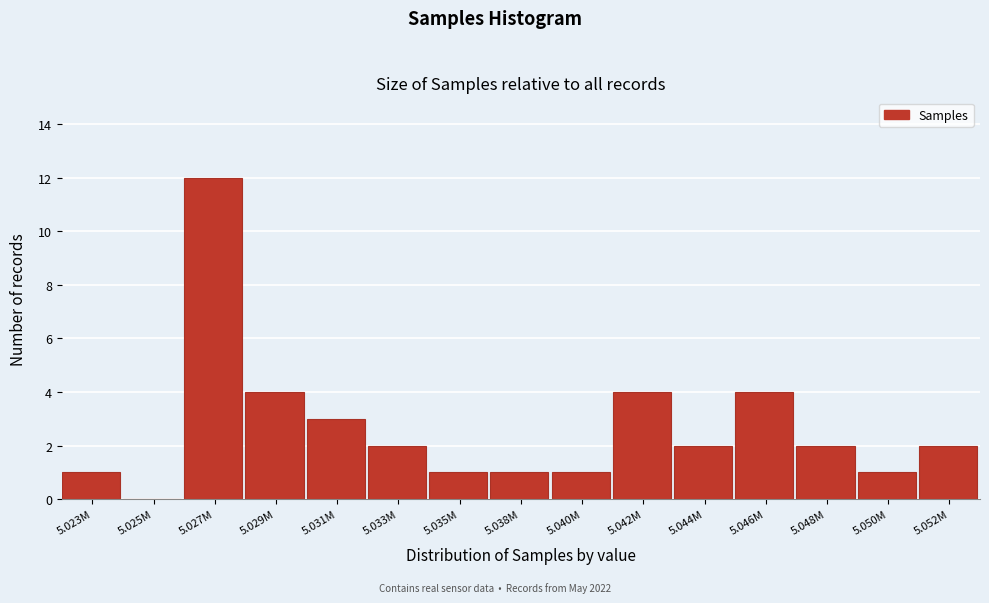

Reading left to right, list all the values displayed in this chart.

5.023M=1	5.025M=0	5.027M=12	5.029M=4	5.031M=3	5.033M=2	5.035M=1	5.038M=1	5.040M=1	5.042M=4	5.044M=2	5.046M=4	5.048M=2	5.050M=1	5.052M=2